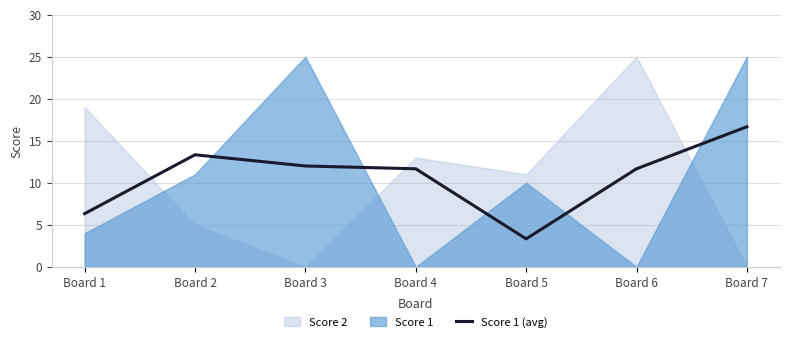

Where is the first local maximum?

Board 2